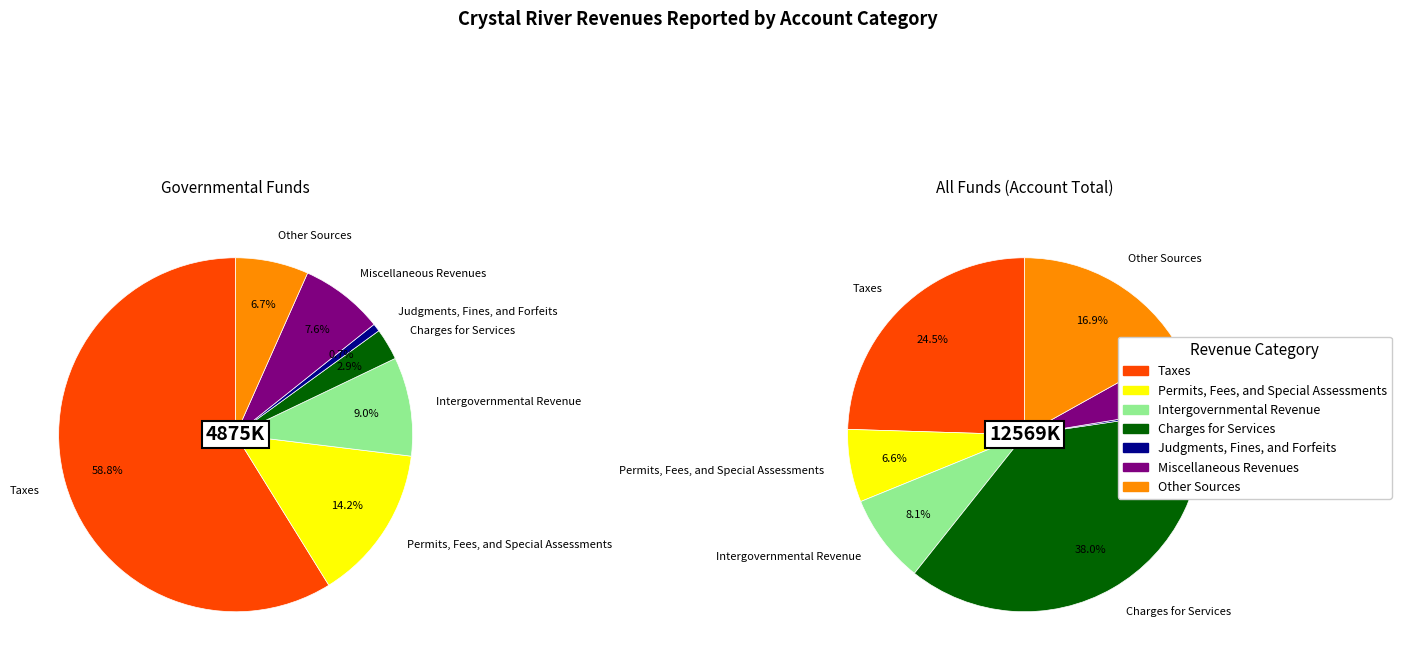

How many slices are in this pie chart?

7